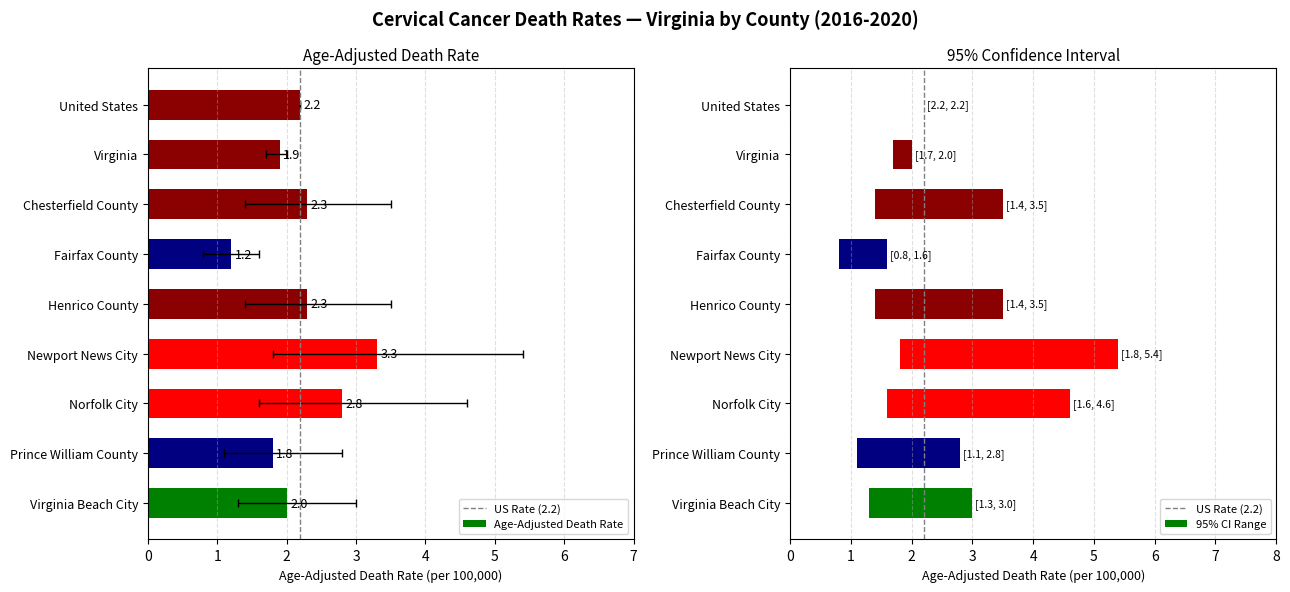

At which label is the value closest to 2?

Virginia Beach City